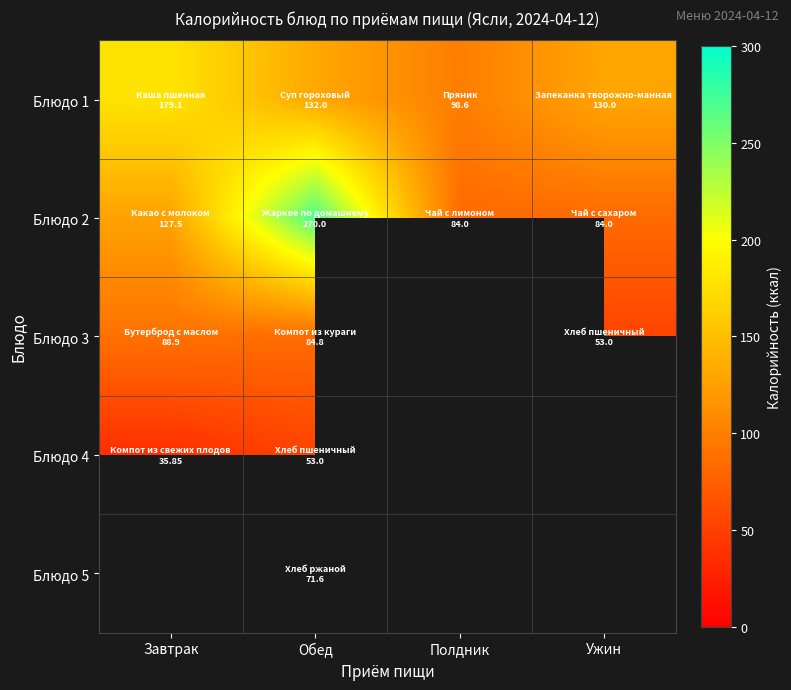

Between Обед and Ужин, which series saw the biggest shift?

Блюдо 2